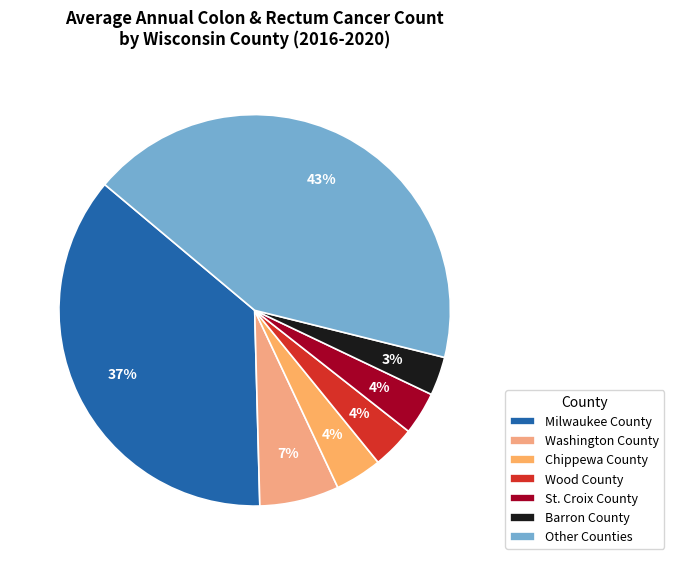

Count the number of slices in the pie.

7